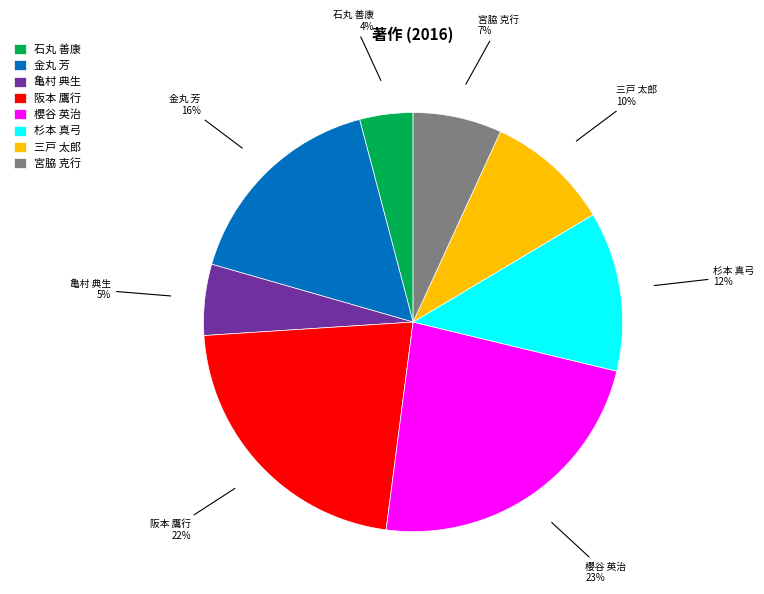

Is the sum of 金丸 芳 and 櫻谷 英治 greater than half?

No